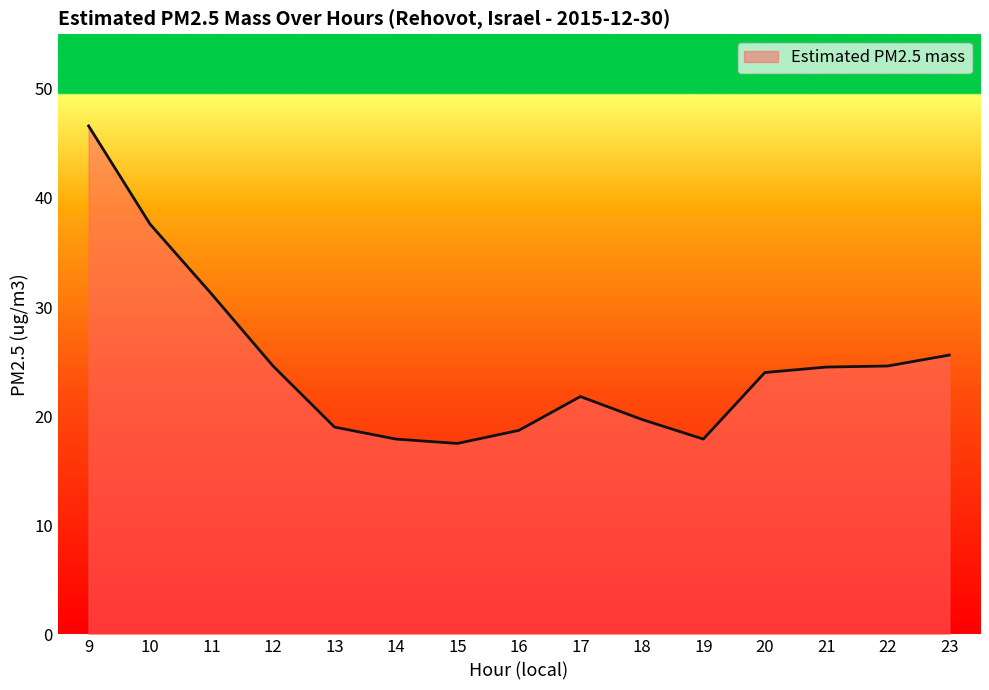

At which label is the value closest to 32?

11